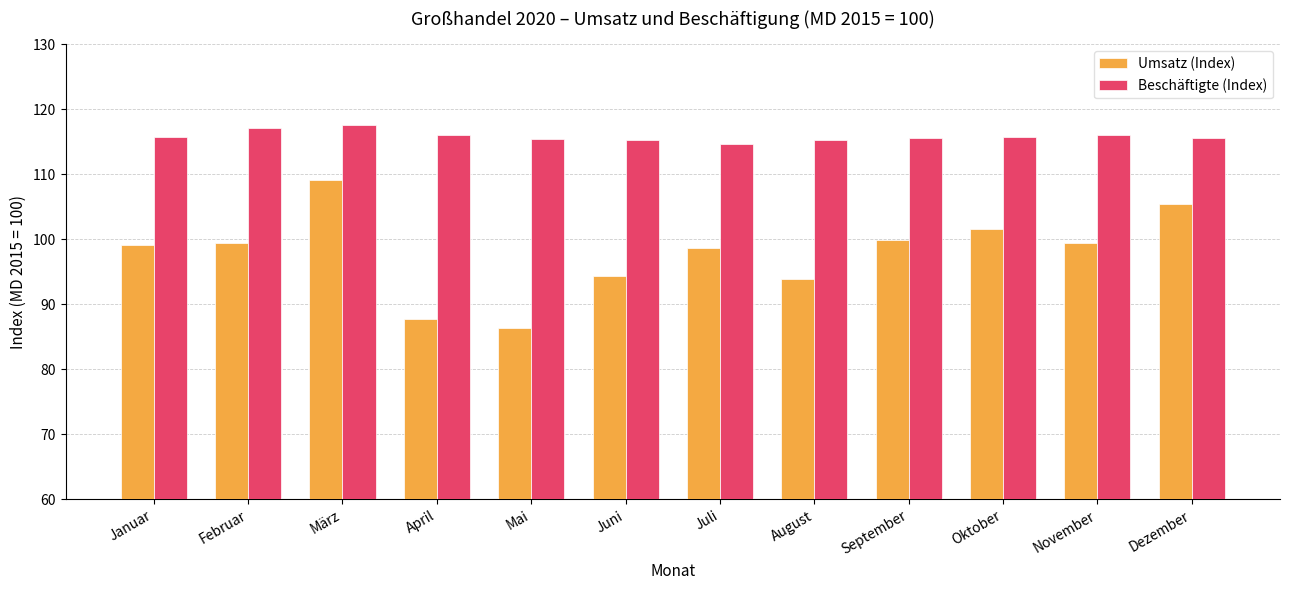

Rank the series at Juni from highest to lowest value.

Beschäftigte (Index), Umsatz (Index)